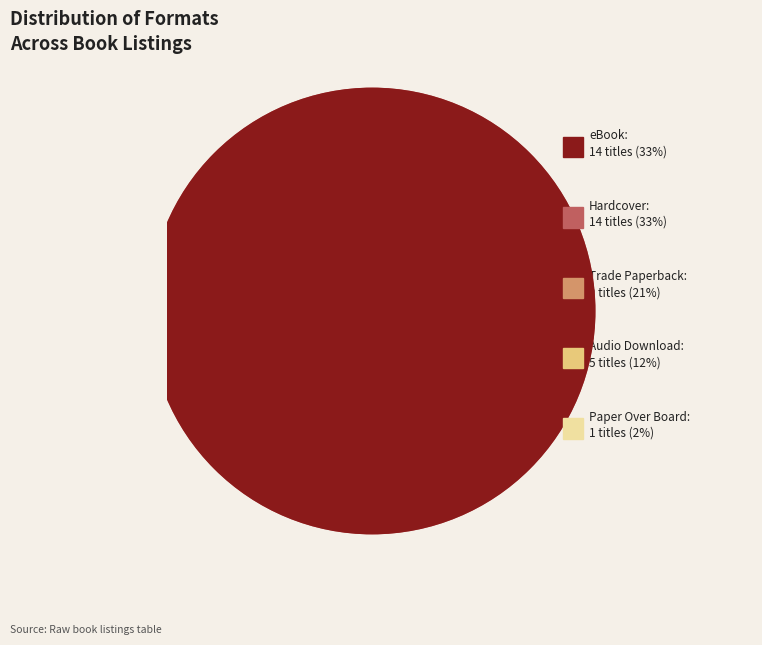

Do eBook and Trade Paperback together represent more than half of the pie?

Yes